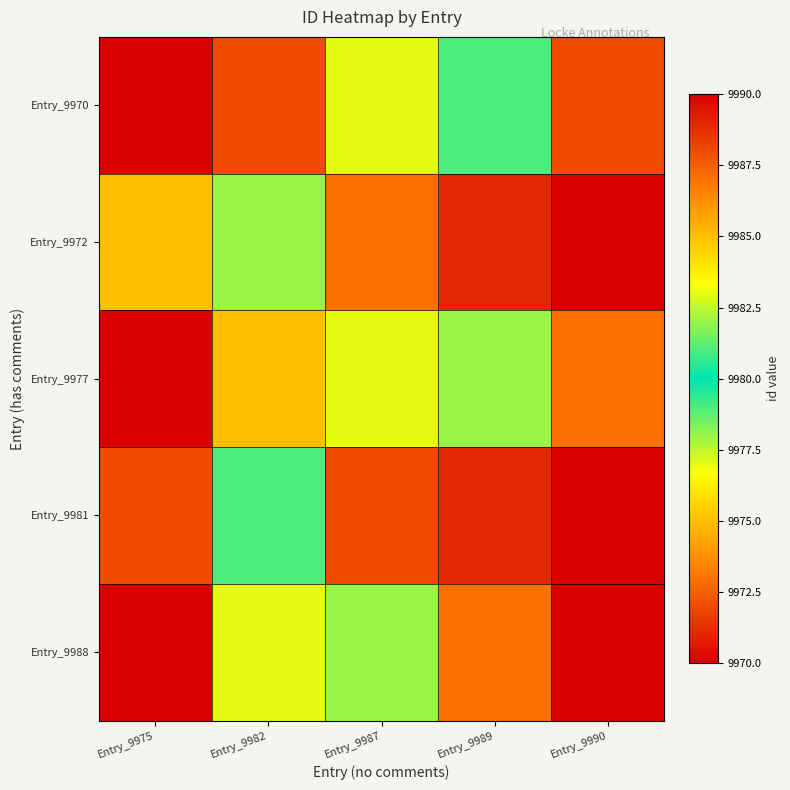

List the series in order of their peak value, highest first.

Entry_9972, Entry_9981, Entry_9988, Entry_9970, Entry_9977